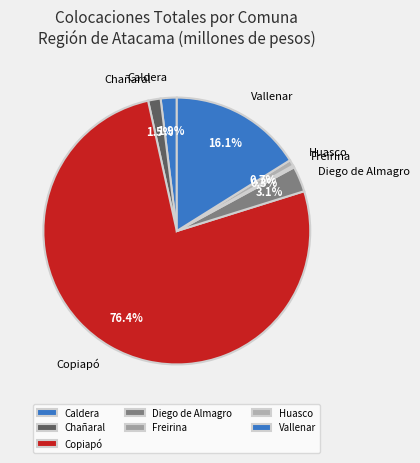

Which category accounts for the majority?

Copiapó